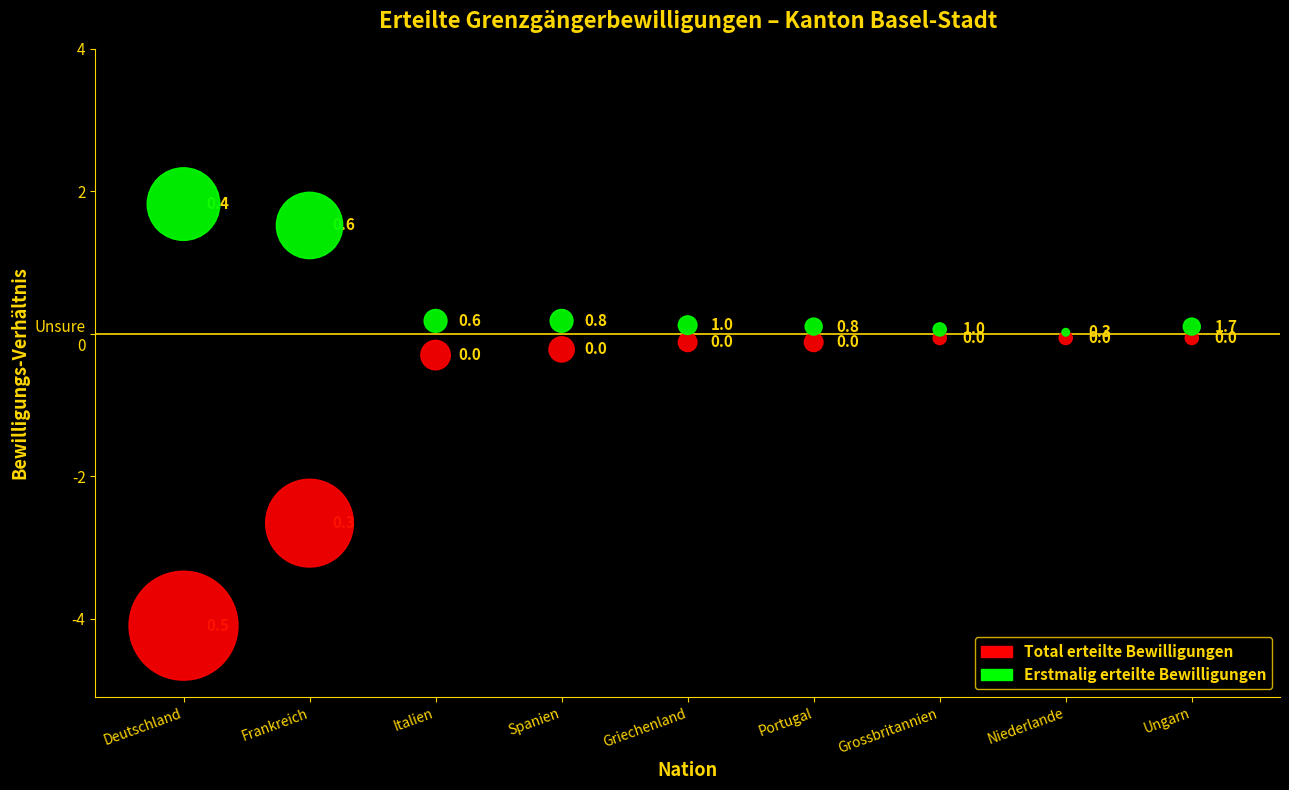

What are all the series names shown in the legend?

Total erteilte Bewilligungen, Erstmalig erteilte Bewilligungen